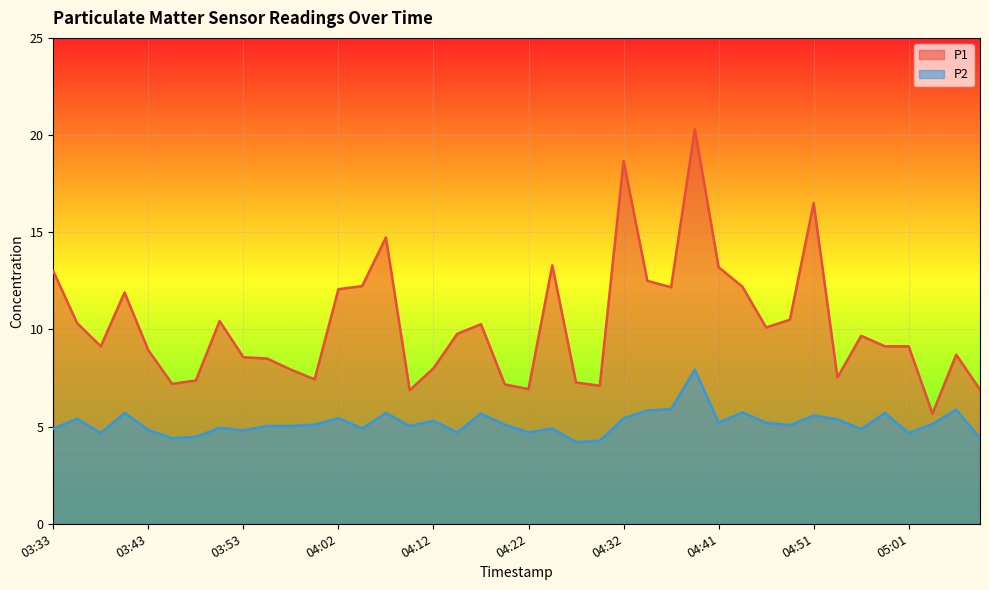

True or false: P2 and P1 intersect in this chart.

False